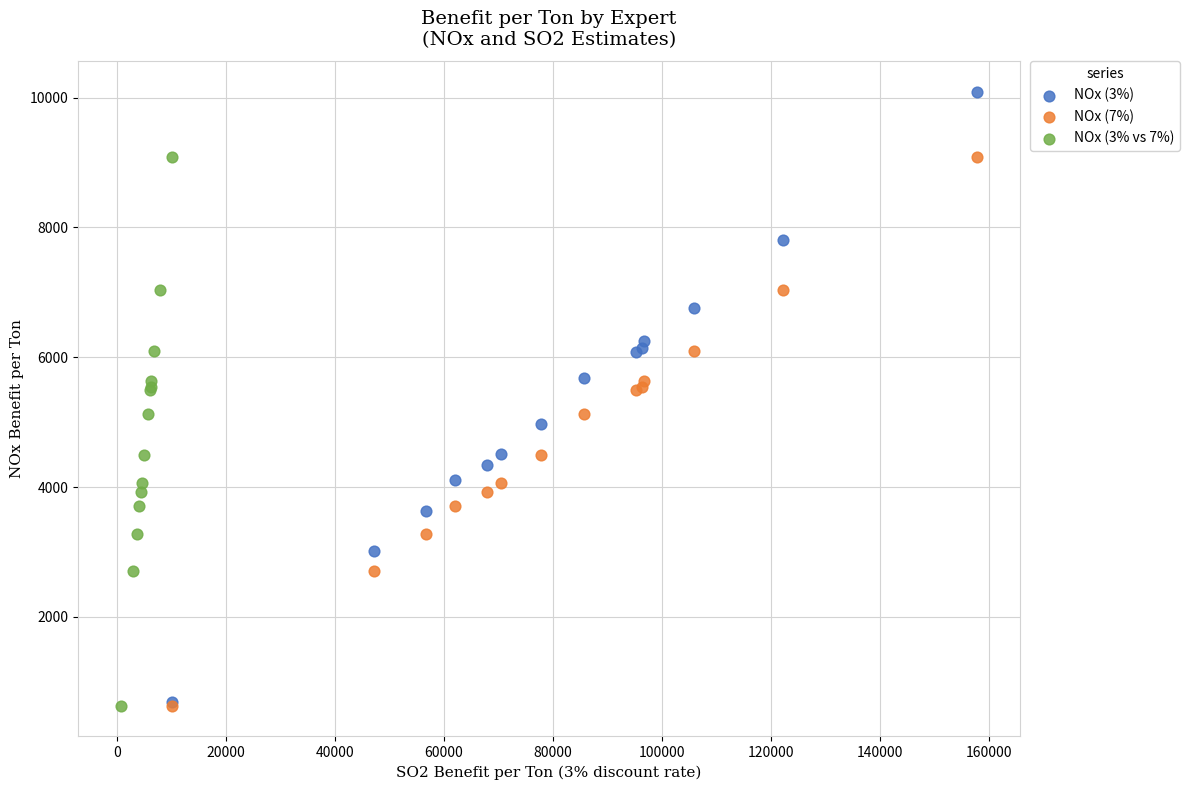

Which series reaches the maximum Y coordinate?

NOx (3%)